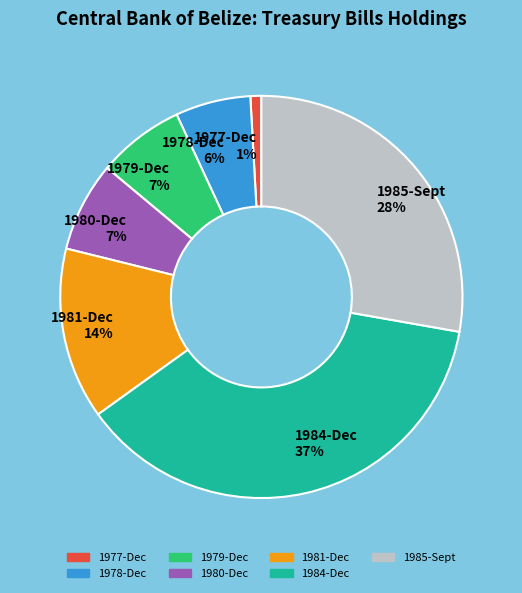

What is the largest slice in the pie chart?

1984-Dec